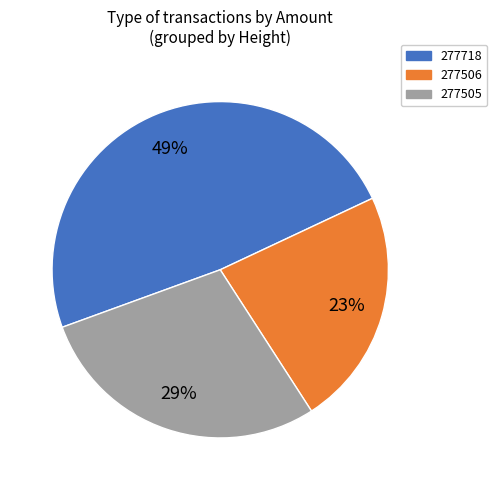

Is there a majority slice in this chart?

No